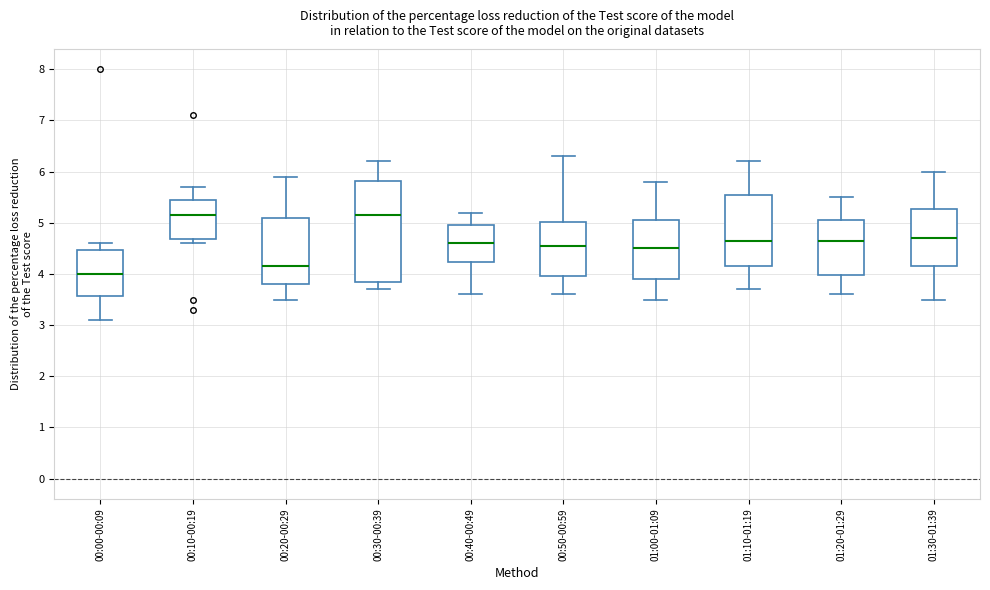

Reading left to right, read every box against the y-axis: the position of its median line, the range the box covers, and the ends of its whiskers. The values are not printed on the chart, so give them approximately, as read against the axis.

00:00-00:09: median 4.0, box 3.6 to 4.5, whiskers 3.1 to 4.6
00:10-00:19: median 5.2, box 4.7 to 5.5, whiskers 4.6 to 5.7
00:20-00:29: median 4.2, box 3.8 to 5.1, whiskers 3.5 to 5.9
00:30-00:39: median 5.2, box 3.9 to 5.8, whiskers 3.7 to 6.2
00:40-00:49: median 4.6, box 4.2 to 5.0, whiskers 3.6 to 5.2
00:50-00:59: median 4.6, box 4.0 to 5.0, whiskers 3.6 to 6.3
01:00-01:09: median 4.5, box 3.9 to 5.1, whiskers 3.5 to 5.8
01:10-01:19: median 4.7, box 4.2 to 5.6, whiskers 3.7 to 6.2
01:20-01:29: median 4.7, box 4.0 to 5.1, whiskers 3.6 to 5.5
01:30-01:39: median 4.7, box 4.2 to 5.3, whiskers 3.5 to 6.0